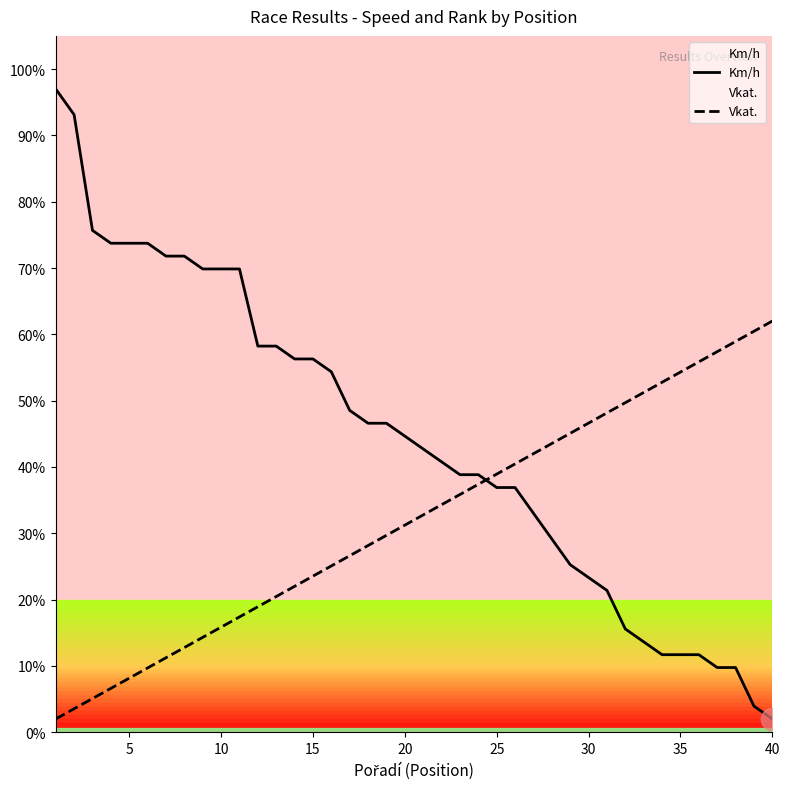

What is the smallest value displayed?

2.0